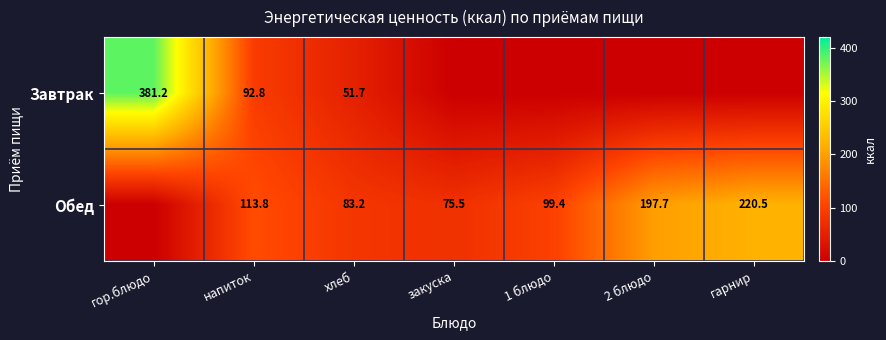

At хлеб, list the series in order from smallest to largest.

Завтрак, Обед